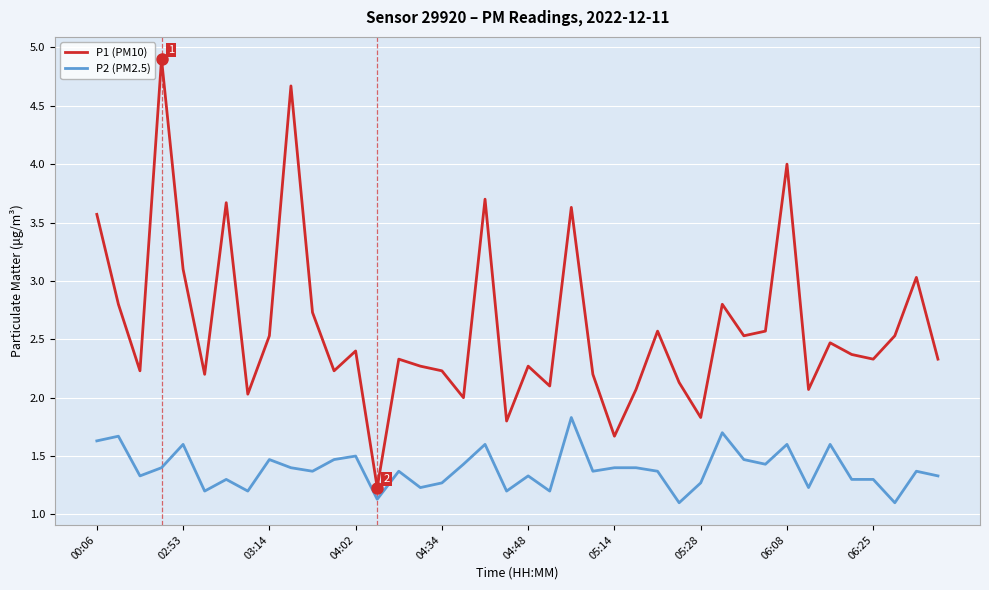

What is the difference between the maximum and minimum values in the P2 (PM2.5) series?

0.7